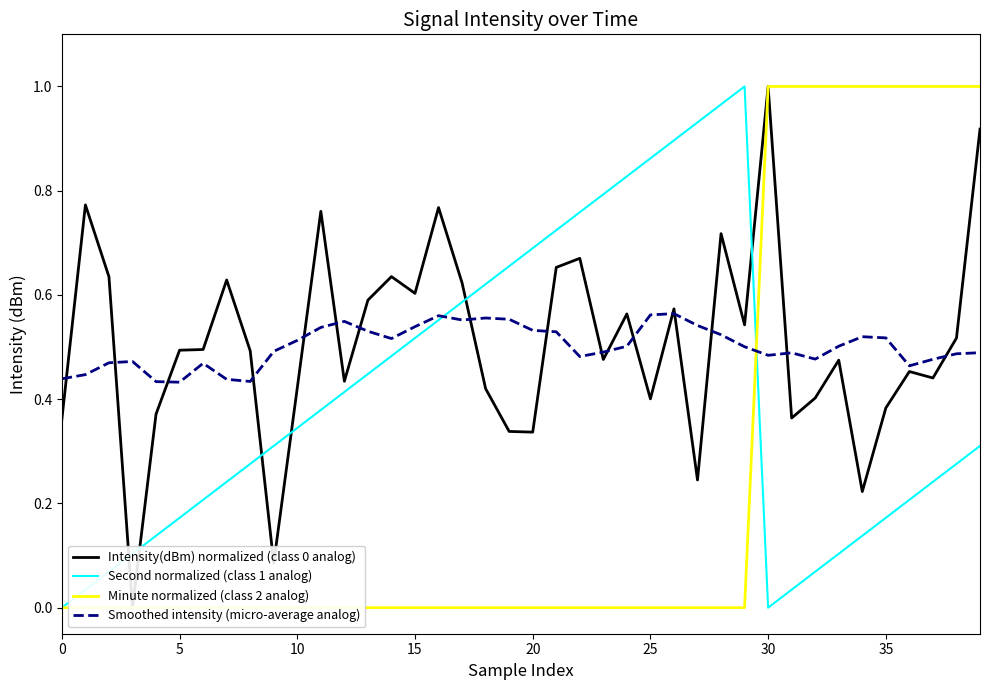

What is the value of the Smoothed intensity (micro-average analog) point at the 39th from the left?

0.5